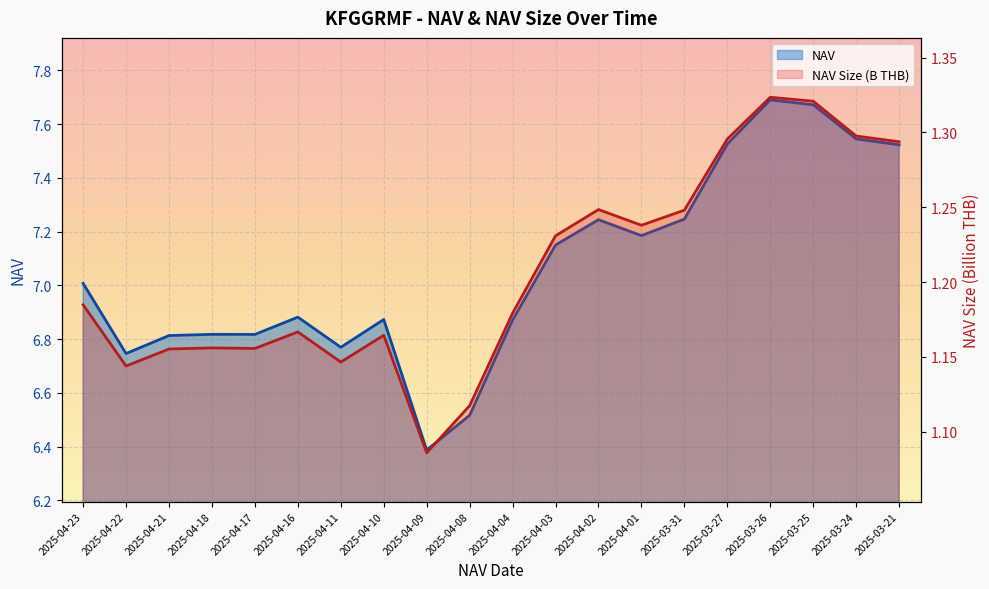

Is it true that NAV Size (B THB) equals 1.8 at 2025-03-21?

False